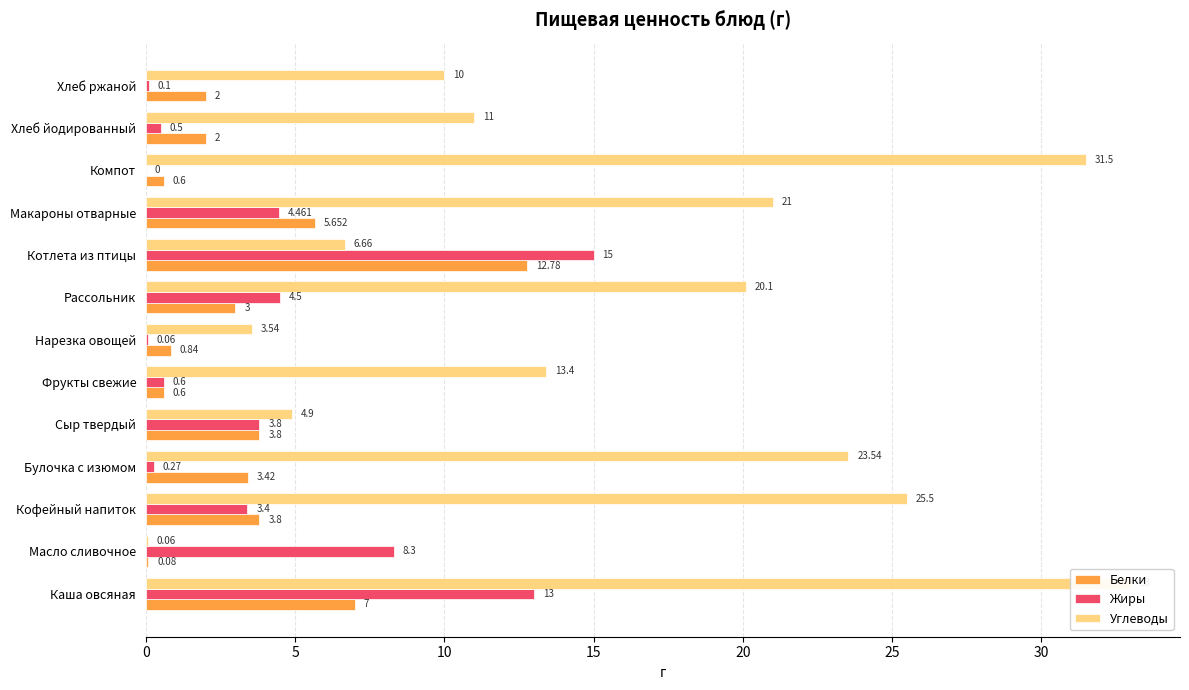

Reading left to right, transcribe all the data shown in this chart.

Белки: 7.0	0.1	3.8	3.4	3.8	0.6	0.8	3.0	12.8	5.7	0.6	2.0	2.0
Жиры: 13.0	8.3	3.4	0.3	3.8	0.6	0.1	4.5	15.0	4.5	0.0	0.5	0.1
Углеводы: 33.0	0.1	25.5	23.5	4.9	13.4	3.5	20.1	6.7	21.0	31.5	11.0	10.0